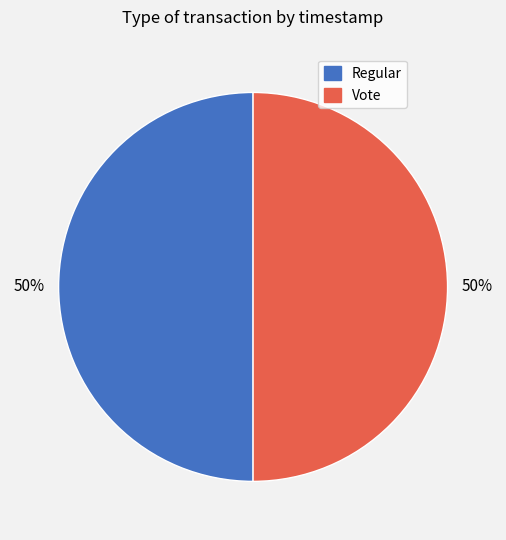

To the nearest percent, what is the average slice percentage?

50%